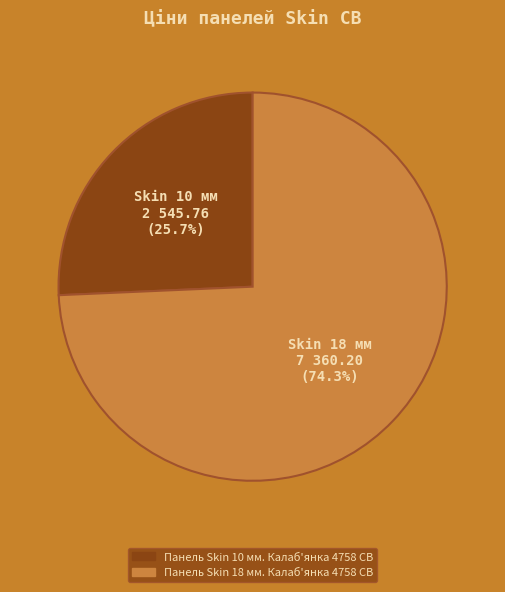

What is the ratio of the value at Панель Skin 10 мм. Калаб'янка 4758 CB to the value at Панель Skin 18 мм. Калаб'янка 4758 CB?

0.3